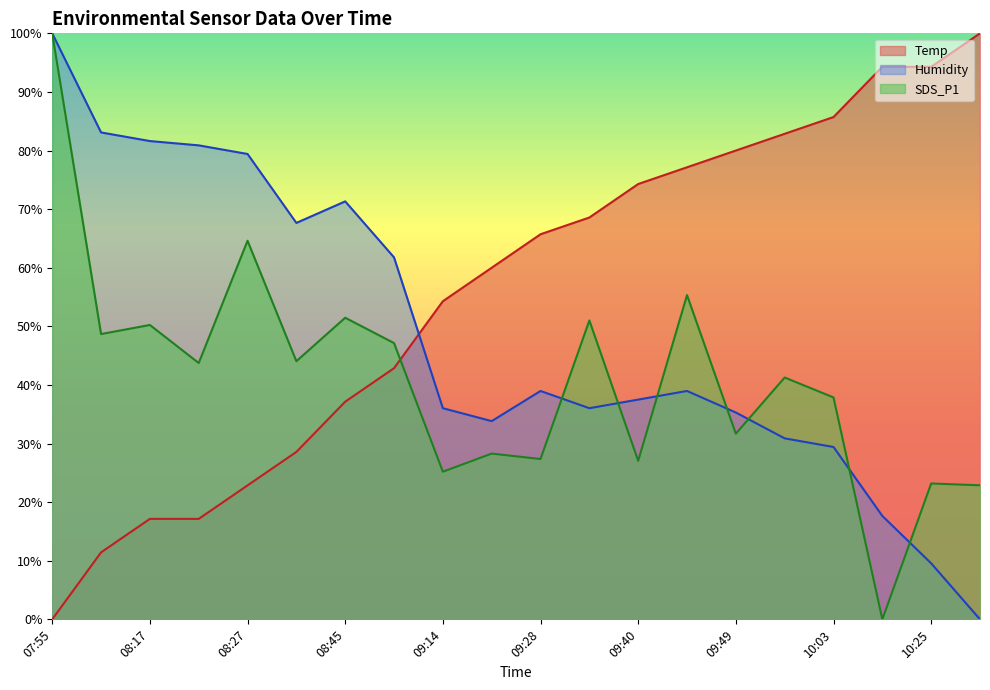

What is the total value across all series at 09:43?

171.4